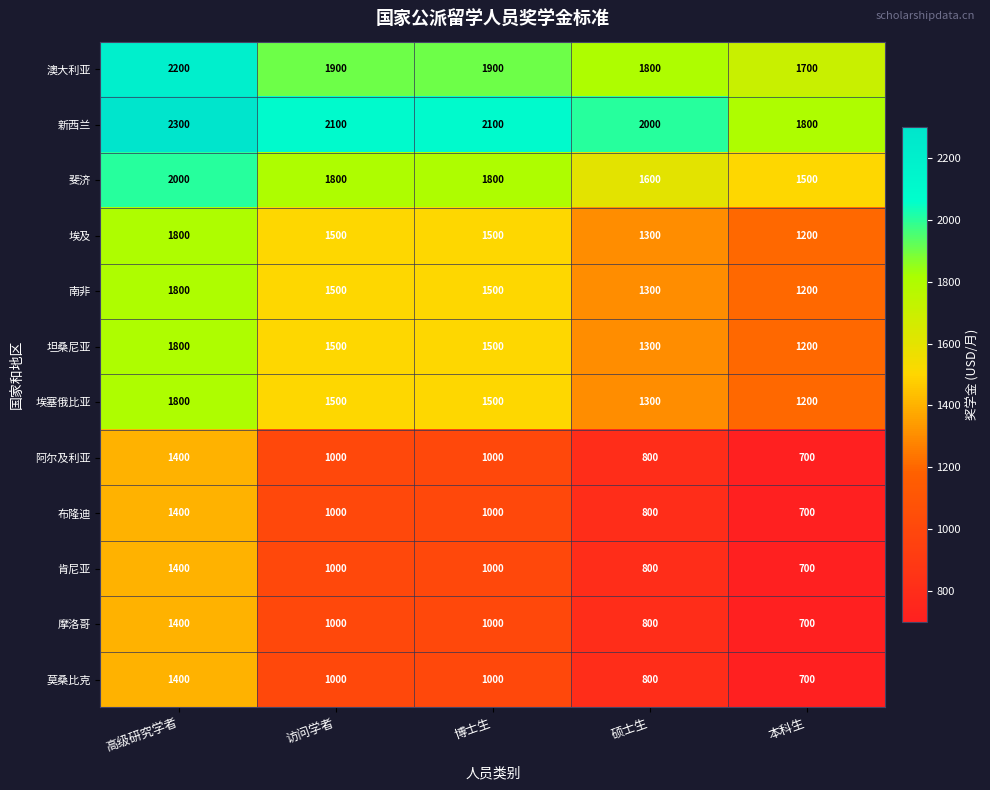

Read the 埃及 value at 高级研究学者.

1800